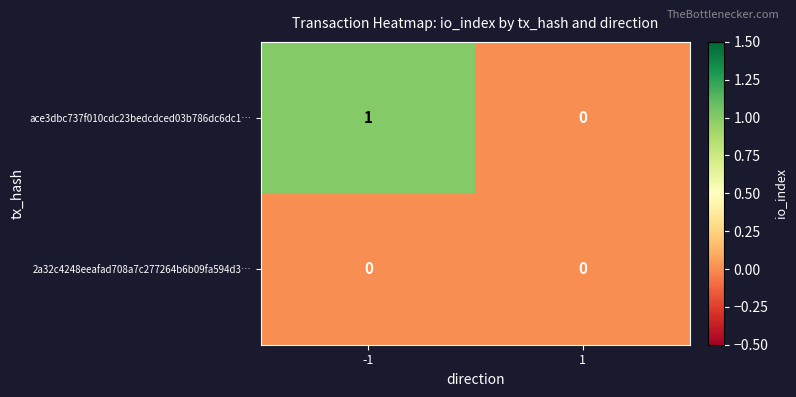

List the series in order of their peak value, lowest first.

2a32c4248eeafad708a7c277264b6b09fa594d3…, ace3dbc737f010cdc23bedcdced03b786dc6dc1…